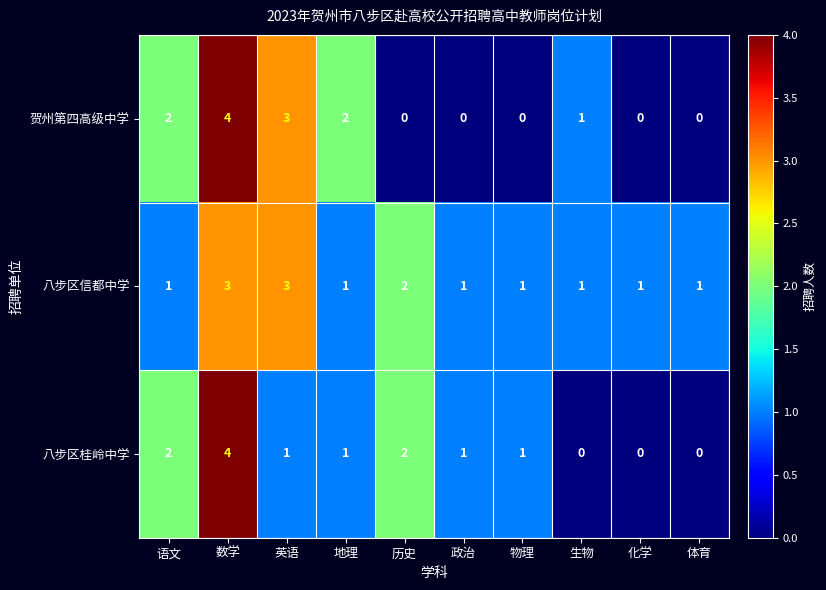

How many 八步区桂岭中学 values are between 0 and 2?

9